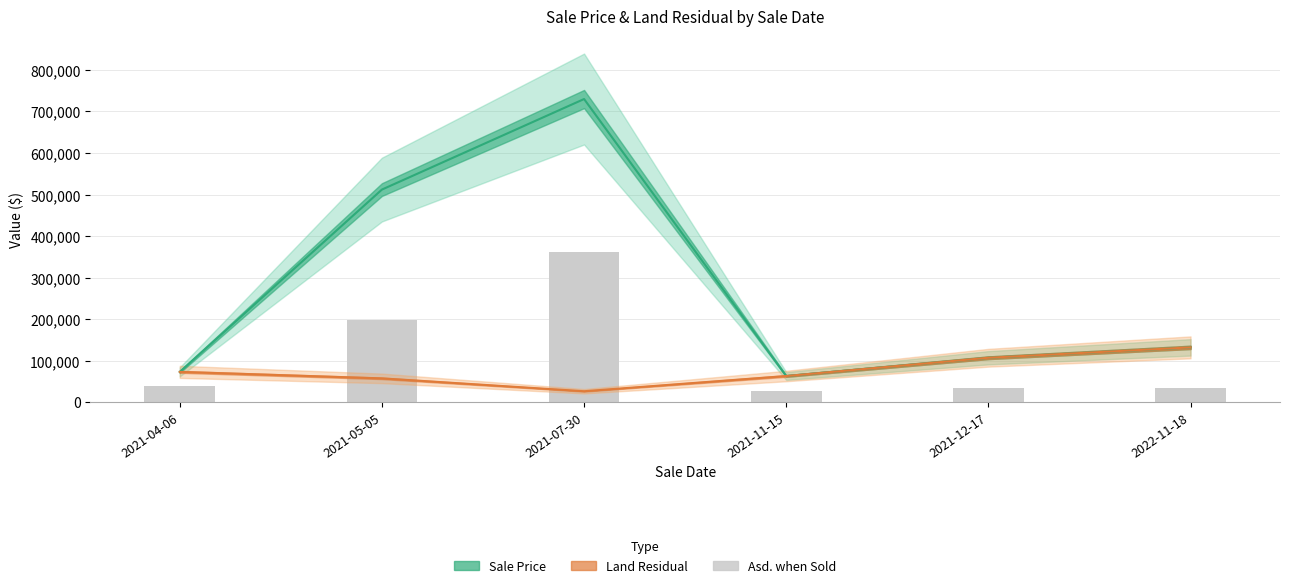

Which has a higher value, 2021-04-06 or 2021-05-05?

2021-05-05